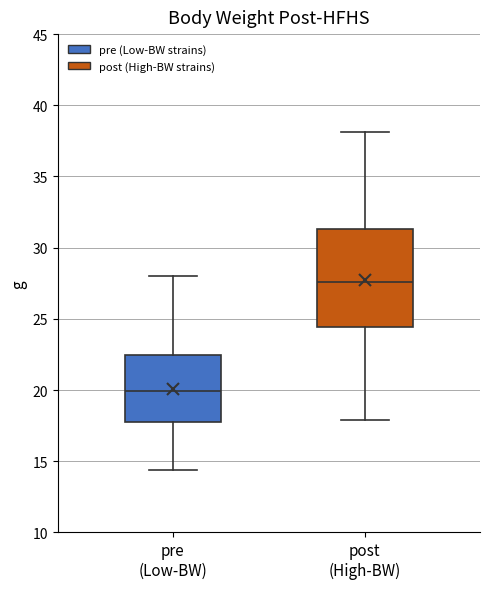

Where is the upper edge of the box for post (High-BW) on the y-axis? The values are not printed on the chart, so give them approximately, as read against the axis.

31.5